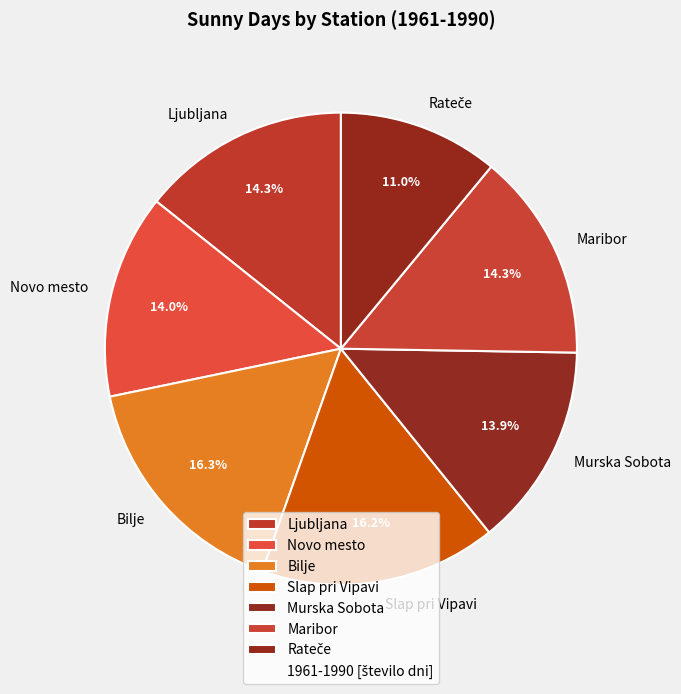

The Novo mesto slice represents 14% of the pie. True or false?

True